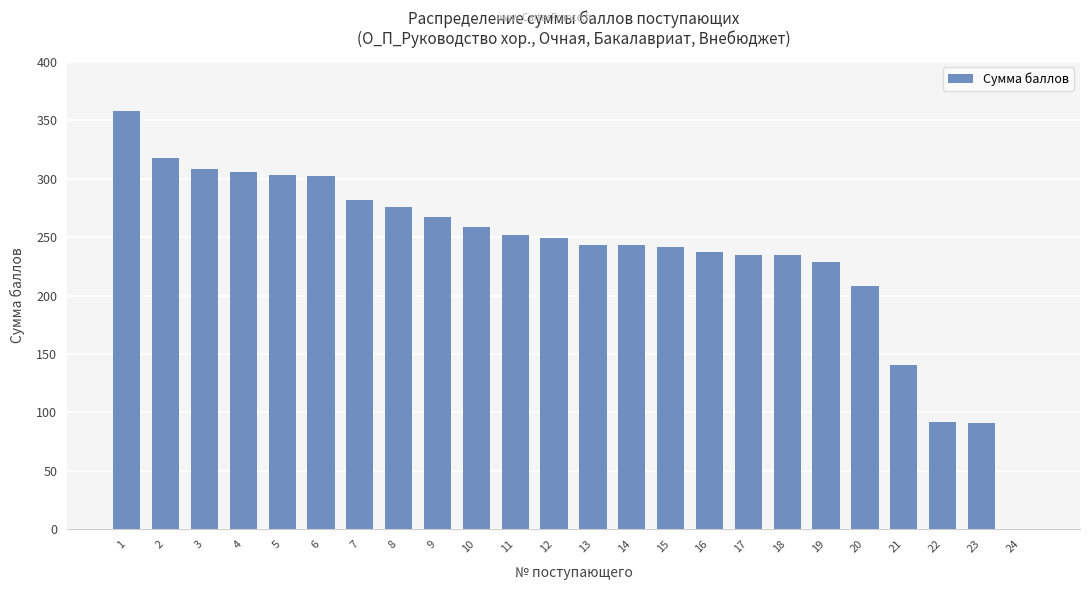

How many values are above zero?

23